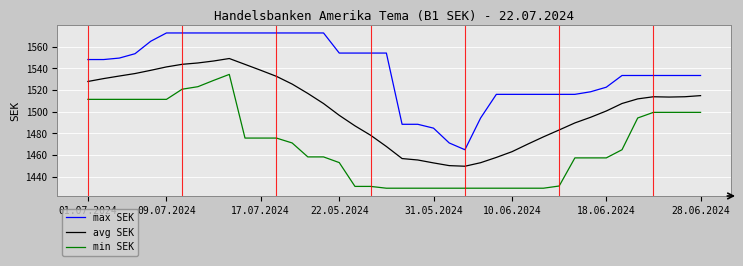

What is the difference between the second highest and second lowest values in the min SEK series?

99.3